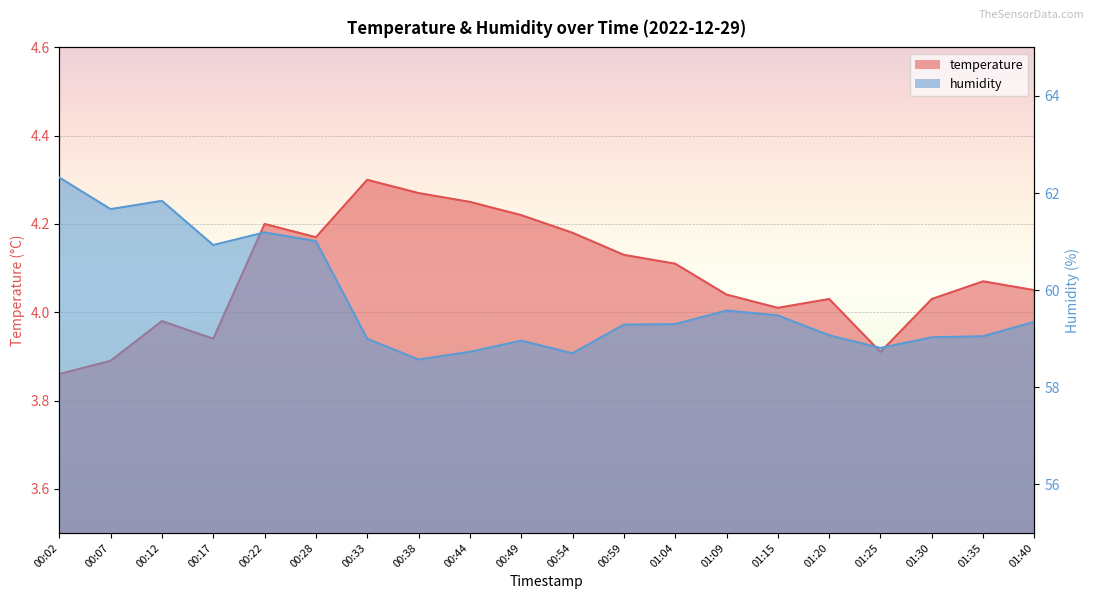

Reading left to right, extract all data points from this chart.

temperature: 00:02=3.9	00:07=3.9	00:12=4.0	00:17=3.9	00:22=4.2	00:28=4.2	00:33=4.3	00:38=4.3	00:44=4.2	00:49=4.2	00:54=4.2	00:59=4.1	01:04=4.1	01:09=4.0	01:15=4.0	01:20=4.0	01:25=3.9	01:30=4.0	01:35=4.1	01:40=4.0
humidity: 00:02=62.3	00:07=61.7	00:12=61.8	00:17=60.9	00:22=61.2	00:28=61.0	00:33=59.0	00:38=58.6	00:44=58.7	00:49=59.0	00:54=58.7	00:59=59.3	01:04=59.3	01:09=59.6	01:15=59.5	01:20=59.1	01:25=58.8	01:30=59.0	01:35=59.0	01:40=59.4